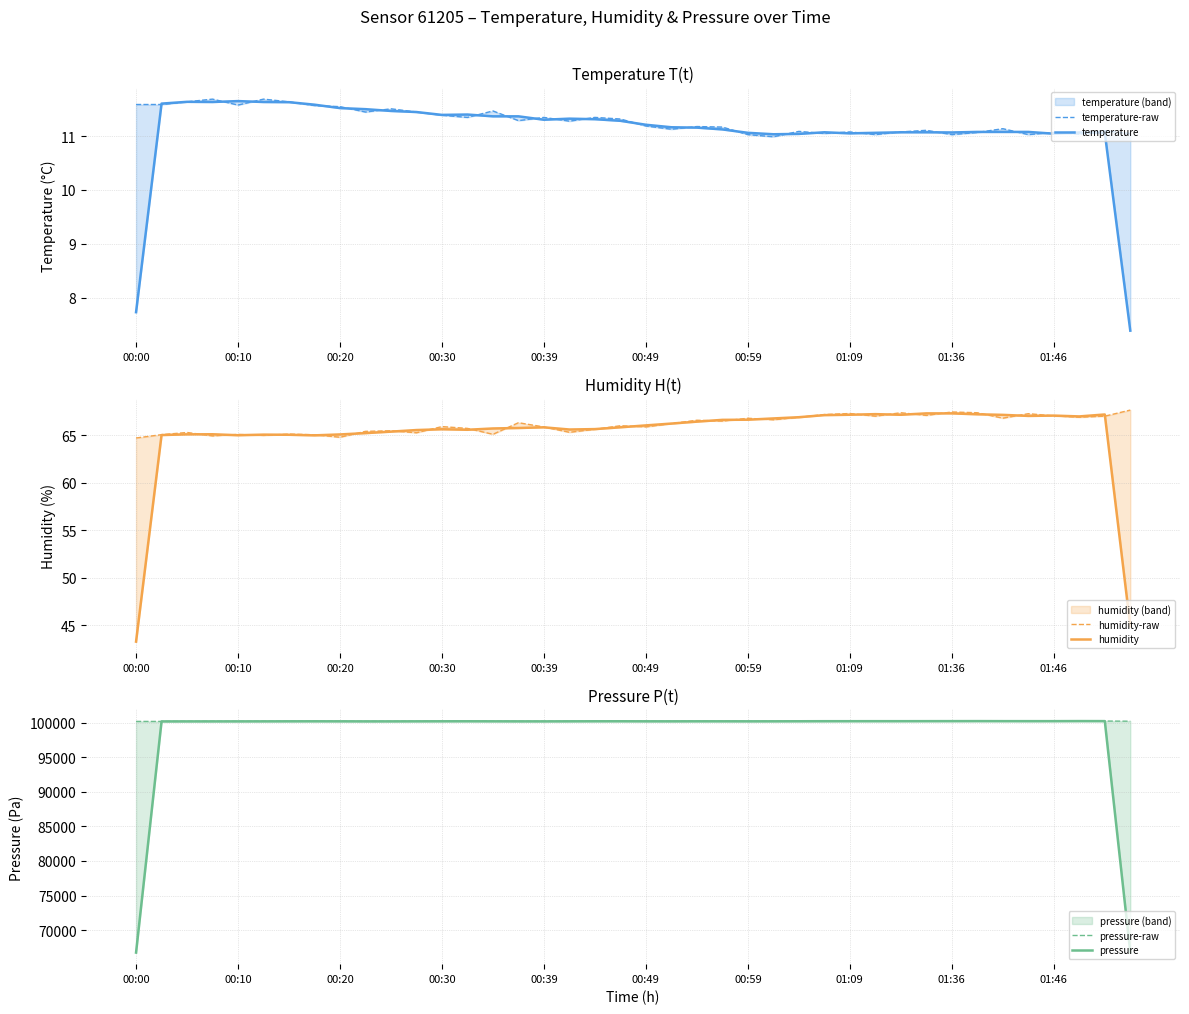

What is the approximate value of pressure-raw at 01:46?

100204.7